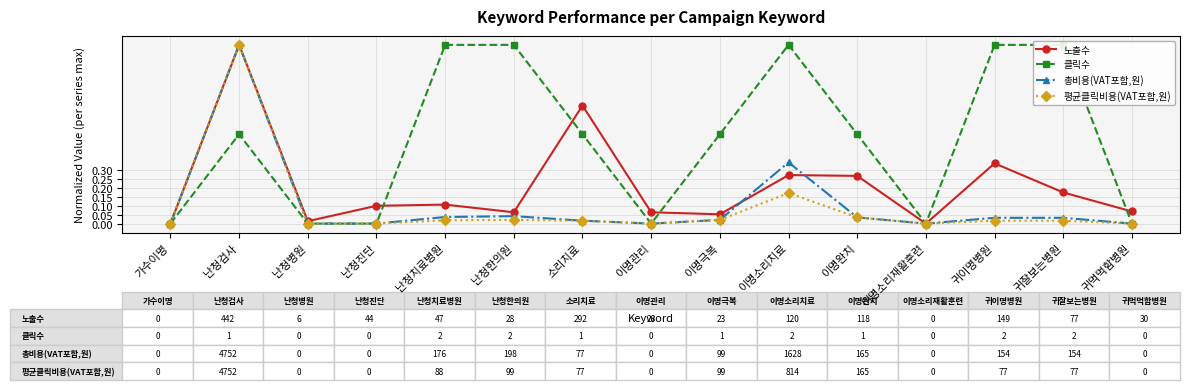

Rank the series by their maximum value, from highest to lowest.

노출수, 클릭수, 총비용(VAT포함,원), 평균클릭비용(VAT포함,원)